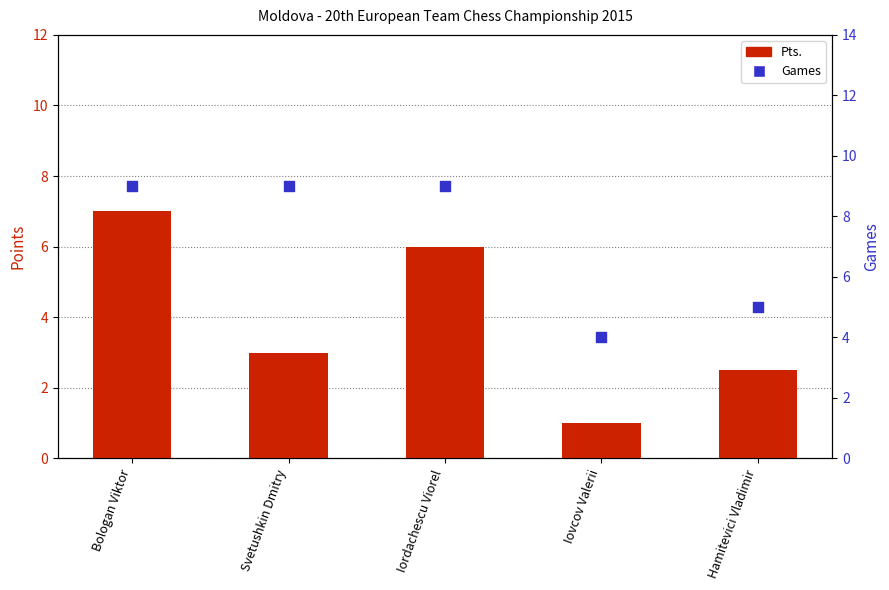

Which series has the largest Y range (max minus min)?

Pts.